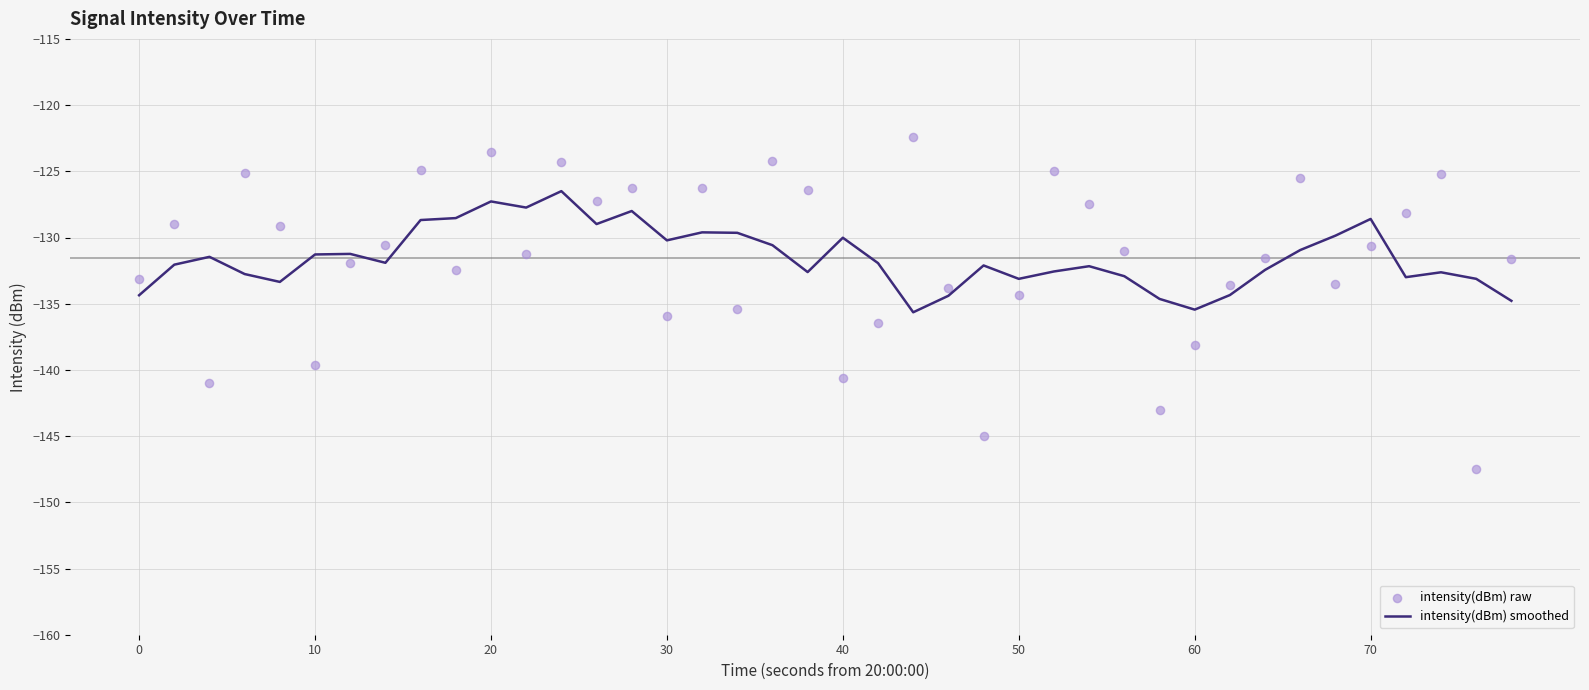

At how many categories does at least one series exceed -137?

40